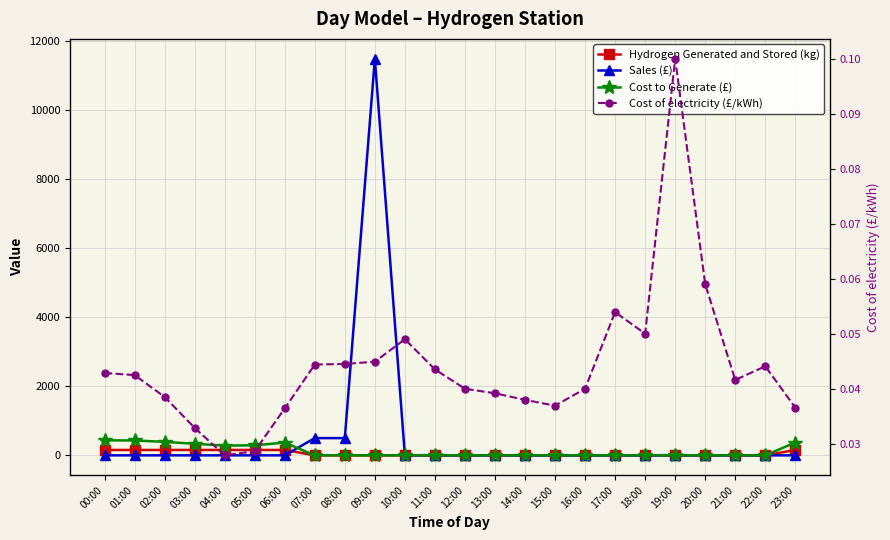

Reading left to right, list all the values displayed in this chart.

Hydrogen Generated and Stored (kg): 00:00=156.2	01:00=156.2	02:00=156.2	03:00=156.2	04:00=156.2	05:00=156.2	06:00=156.2	07:00=0.0	08:00=0.0	09:00=0.0	10:00=0.0	11:00=0.0	12:00=0.0	13:00=0.0	14:00=0.0	15:00=0.0	16:00=0.0	17:00=0.0	18:00=0.0	19:00=0.0	20:00=0.0	21:00=0.0	22:00=0.0	23:00=156.2
Sales (£): 00:00=0.0	01:00=0.0	02:00=0.0	03:00=0.0	04:00=0.0	05:00=0.0	06:00=0.0	07:00=500.0	08:00=500.0	09:00=11500.0	10:00=0.0	11:00=0.0	12:00=0.0	13:00=0.0	14:00=0.0	15:00=0.0	16:00=0.0	17:00=0.0	18:00=0.0	19:00=0.0	20:00=0.0	21:00=0.0	22:00=0.0	23:00=0.0
Cost to Generate (£): 00:00=435.3	01:00=431.4	02:00=391.1	03:00=334.0	04:00=283.3	05:00=291.1	06:00=370.0	07:00=0.0	08:00=0.0	09:00=0.0	10:00=0.0	11:00=0.0	12:00=0.0	13:00=0.0	14:00=0.0	15:00=0.0	16:00=0.0	17:00=0.0	18:00=0.0	19:00=0.0	20:00=0.0	21:00=0.0	22:00=0.0	23:00=371.4
Cost of electricity (£/kWh): 00:00=0.0	01:00=0.0	02:00=0.0	03:00=0.0	04:00=0.0	05:00=0.0	06:00=0.0	07:00=0.0	08:00=0.0	09:00=0.0	10:00=0.0	11:00=0.0	12:00=0.0	13:00=0.0	14:00=0.0	15:00=0.0	16:00=0.0	17:00=0.1	18:00=0.1	19:00=0.1	20:00=0.1	21:00=0.0	22:00=0.0	23:00=0.0